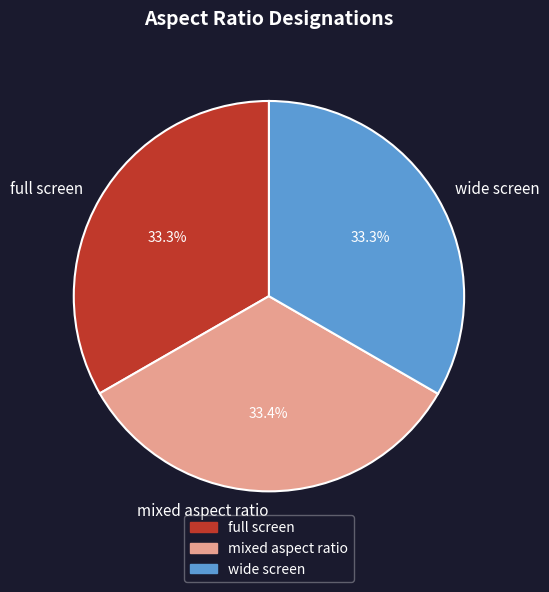

The wide screen slice represents 33% of the pie. True or false?

True